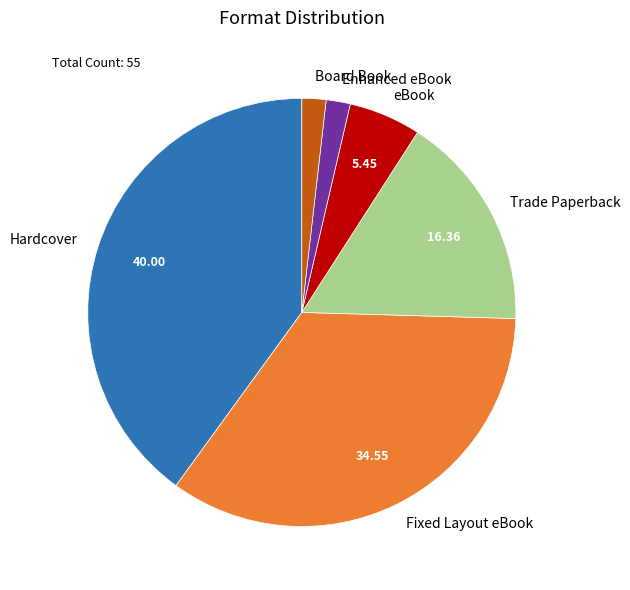

How many segments does this pie chart have?

6